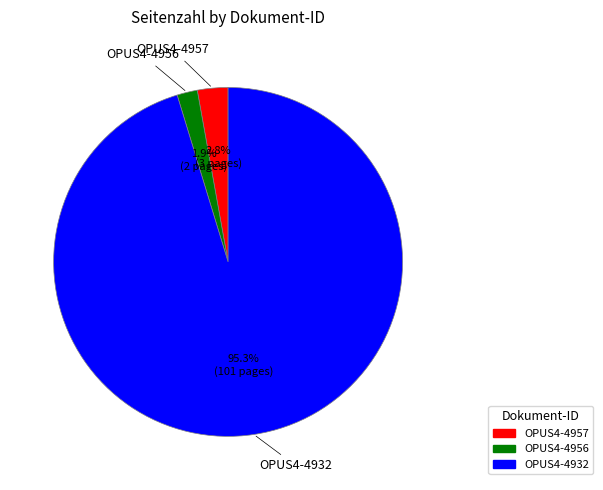

Count the number of slices in the pie.

3